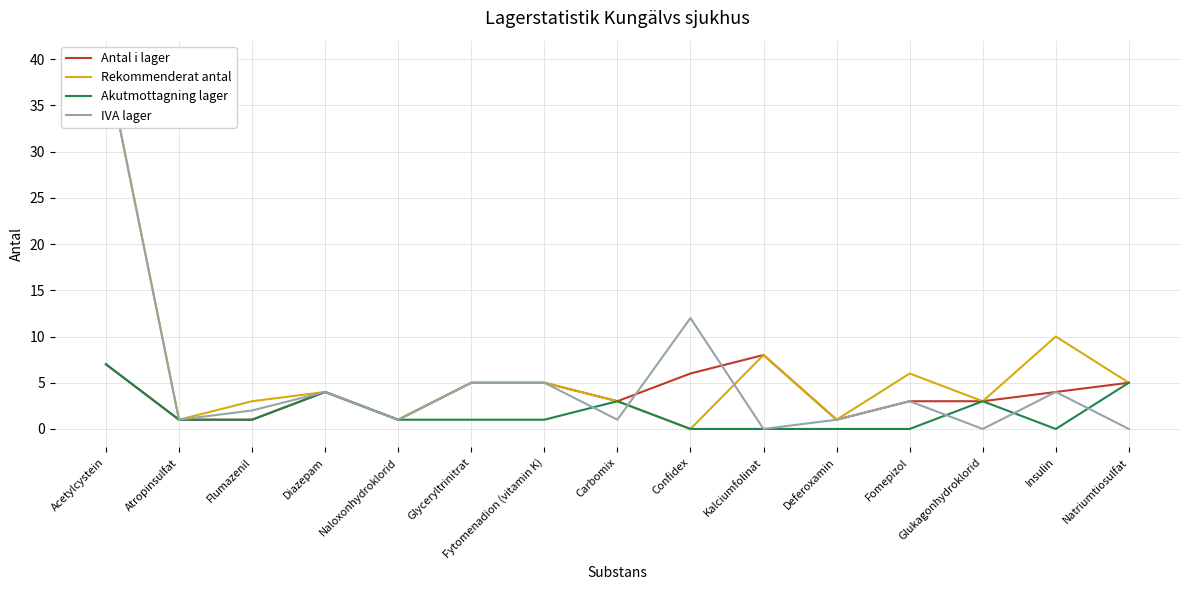

How many lines are shown in the chart?

4